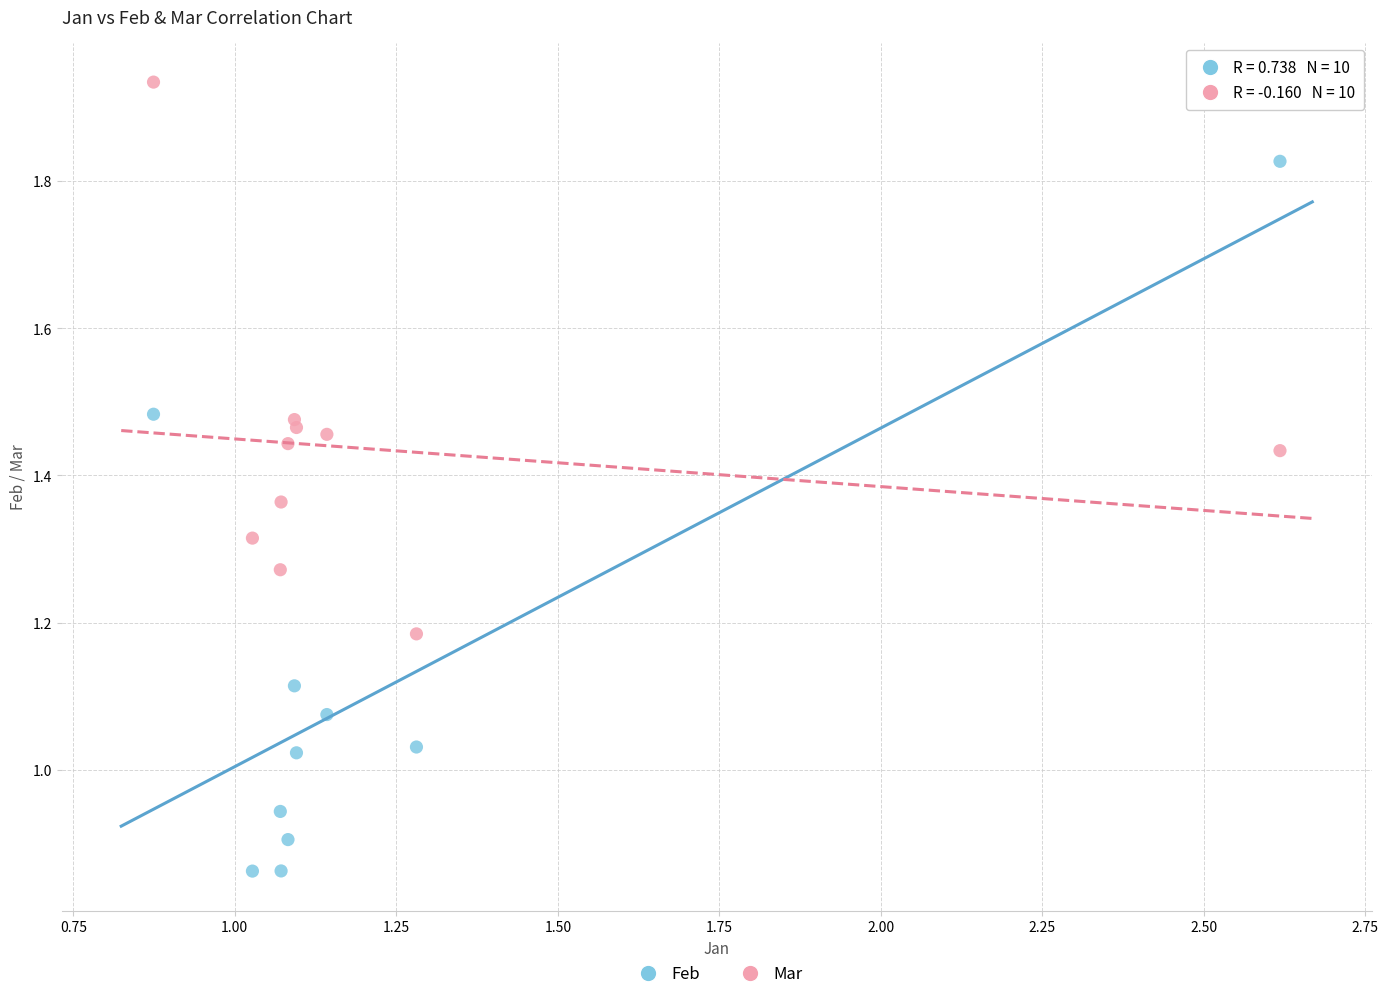

Which series has the widest spread of Y values?

Feb